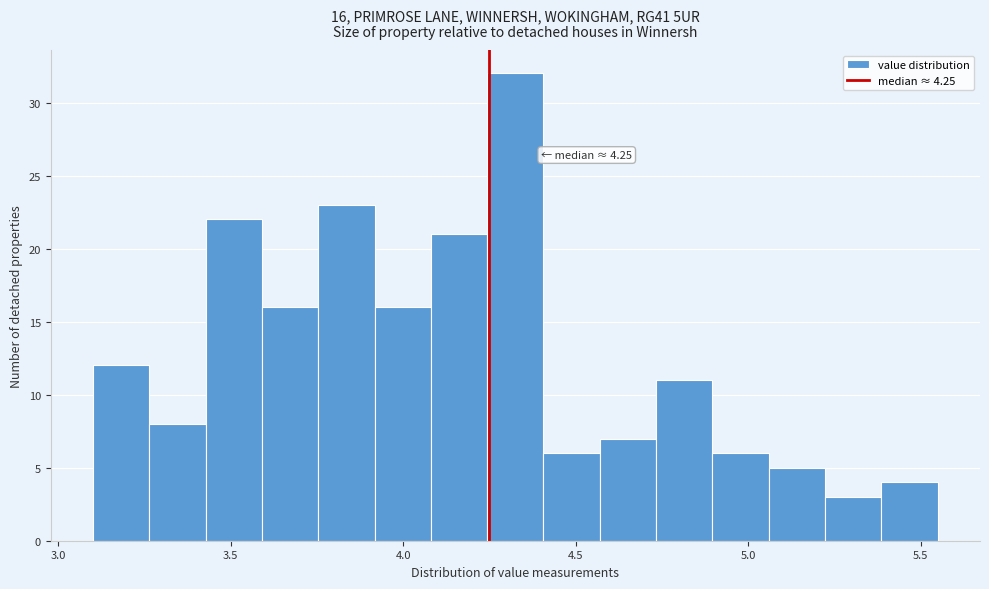

Around what value on the x-axis is the tallest bar? Give the approximate position of its centre, as read against the axis.

4.35